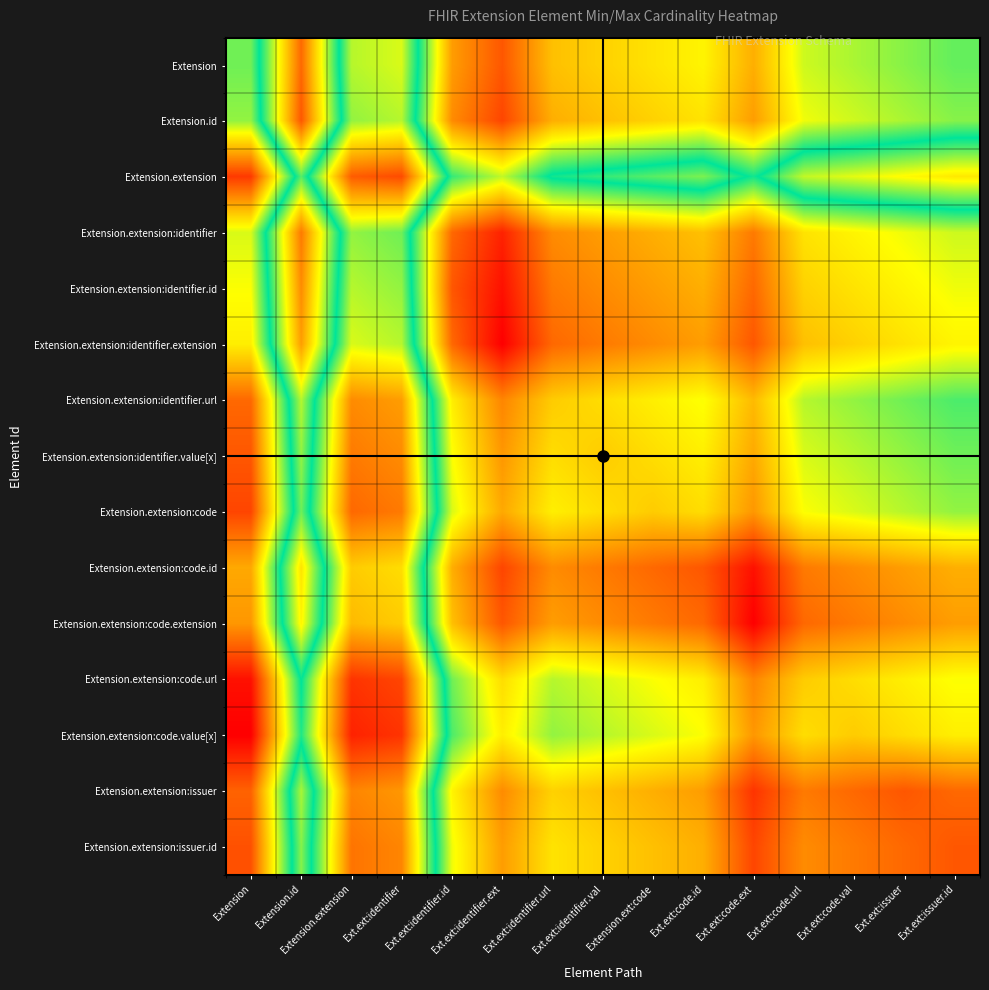

List the series in order of their peak value, highest first.

Extension.extension:code.value[x], Extension.extension:code.url, Extension.extension, Extension.extension:code, Extension.extension:issuer.id, Extension.extension:identifier.value[x], Extension.extension:issuer, Extension.extension:identifier.url, Extension.extension:code.extension, Extension.extension:code.id, Extension.extension:identifier.extension, Extension.extension:identifier.id, Extension, Extension.extension:identifier, Extension.id